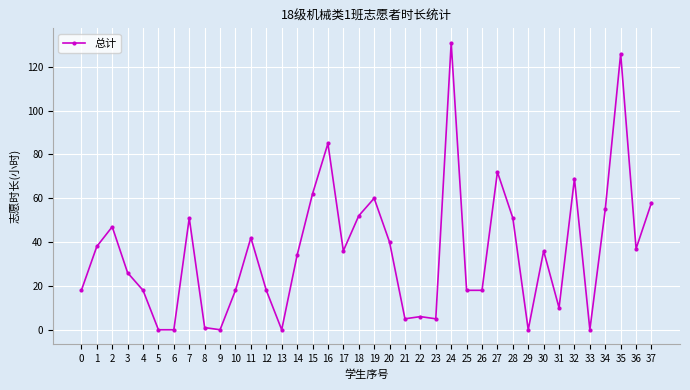

At which label does the data first exceed 36?

1